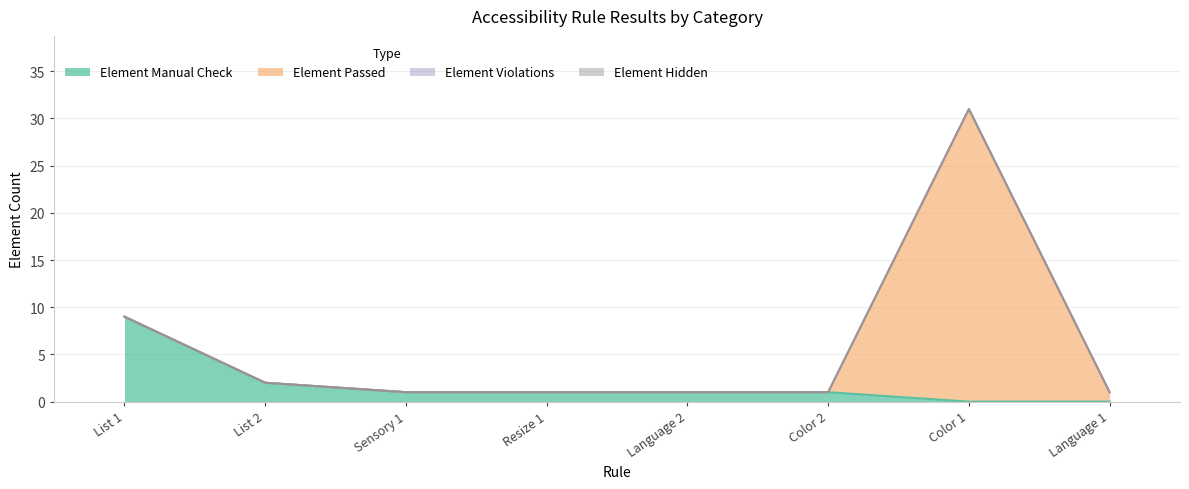

List the labels in order of Element Hidden value, largest first.

List 1, List 2, Sensory 1, Resize 1, Language 2, Color 2, Color 1, Language 1